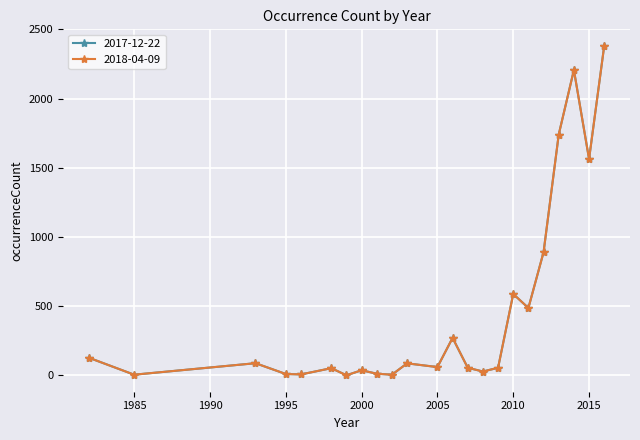

Reading left to right, transcribe all the data shown in this chart.

2017-12-22: 128	5	88	10	7	52	1	37	12	5	87	60	271	55	28	55	588	487	890	1740	2206	1563	2381
2018-04-09: 128	5	88	10	7	52	1	37	12	5	87	60	271	55	28	55	588	487	890	1740	2206	1563	2381